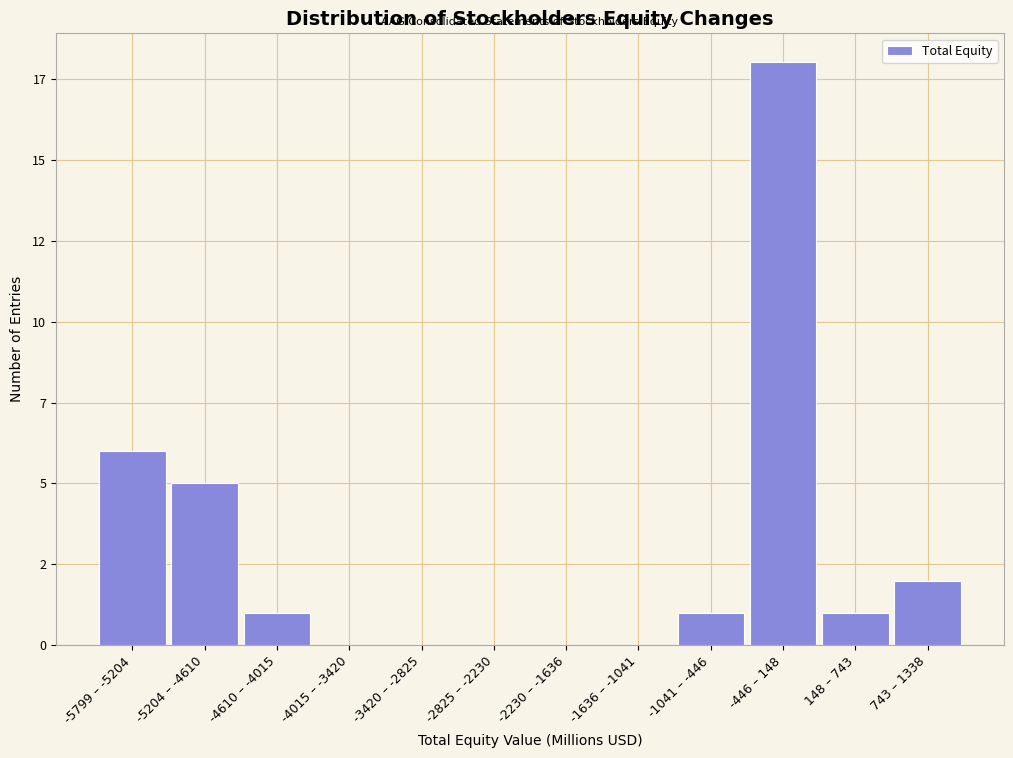

Are the bars horizontal?

No